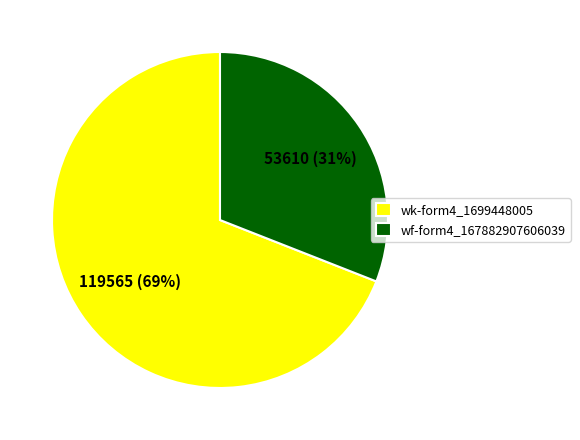

Is the sum of wk-form4_1699448005 and wf-form4_167882907606039 greater than half?

Yes